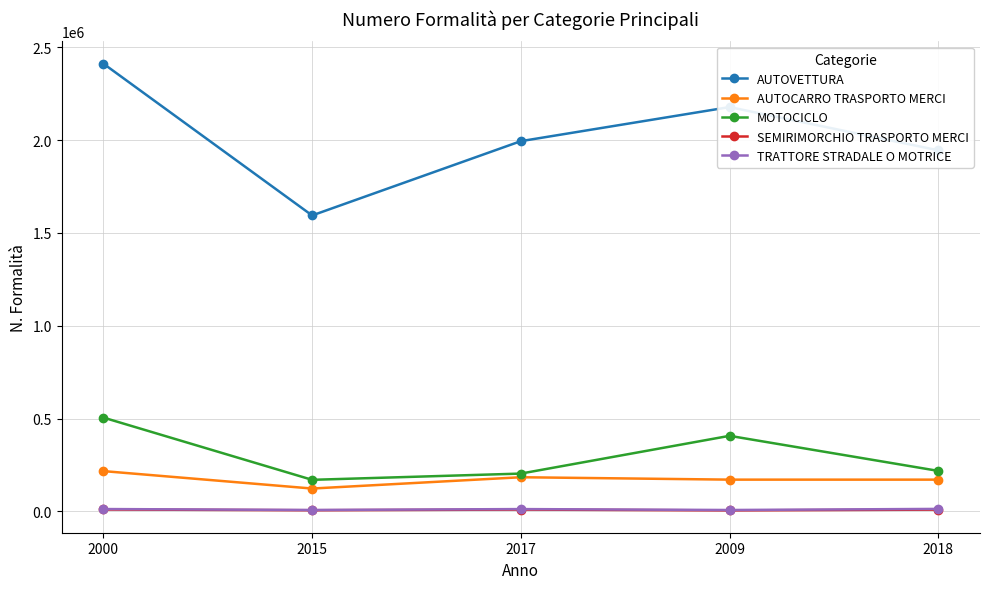

What is the total value across all series at 2018?

2357715